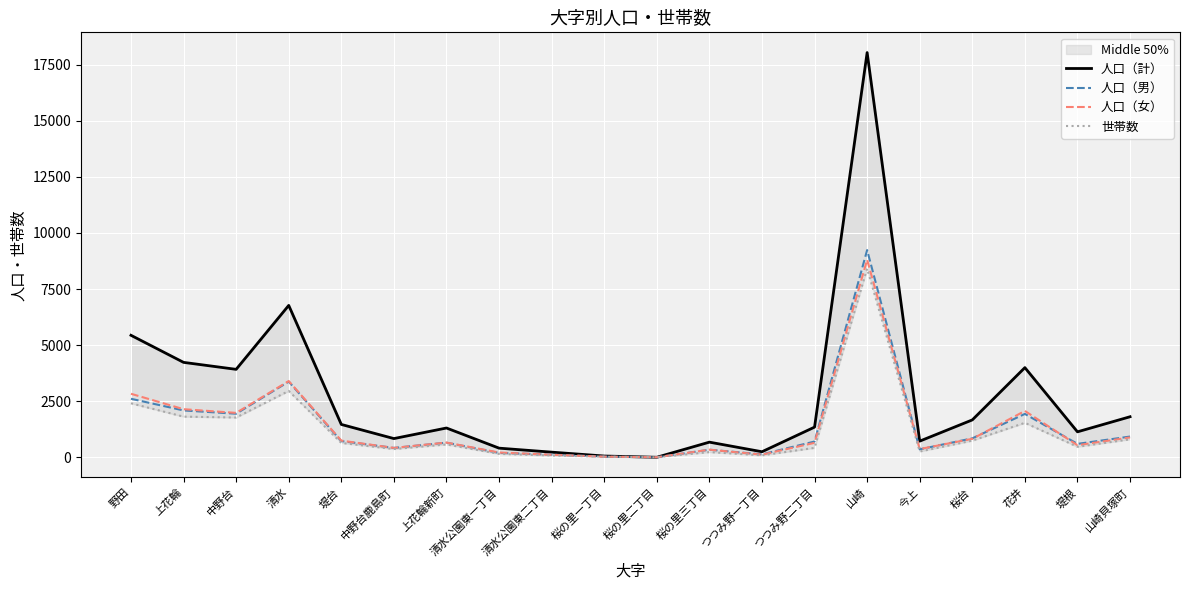

Which series has the largest total across all categories?

人口（計）